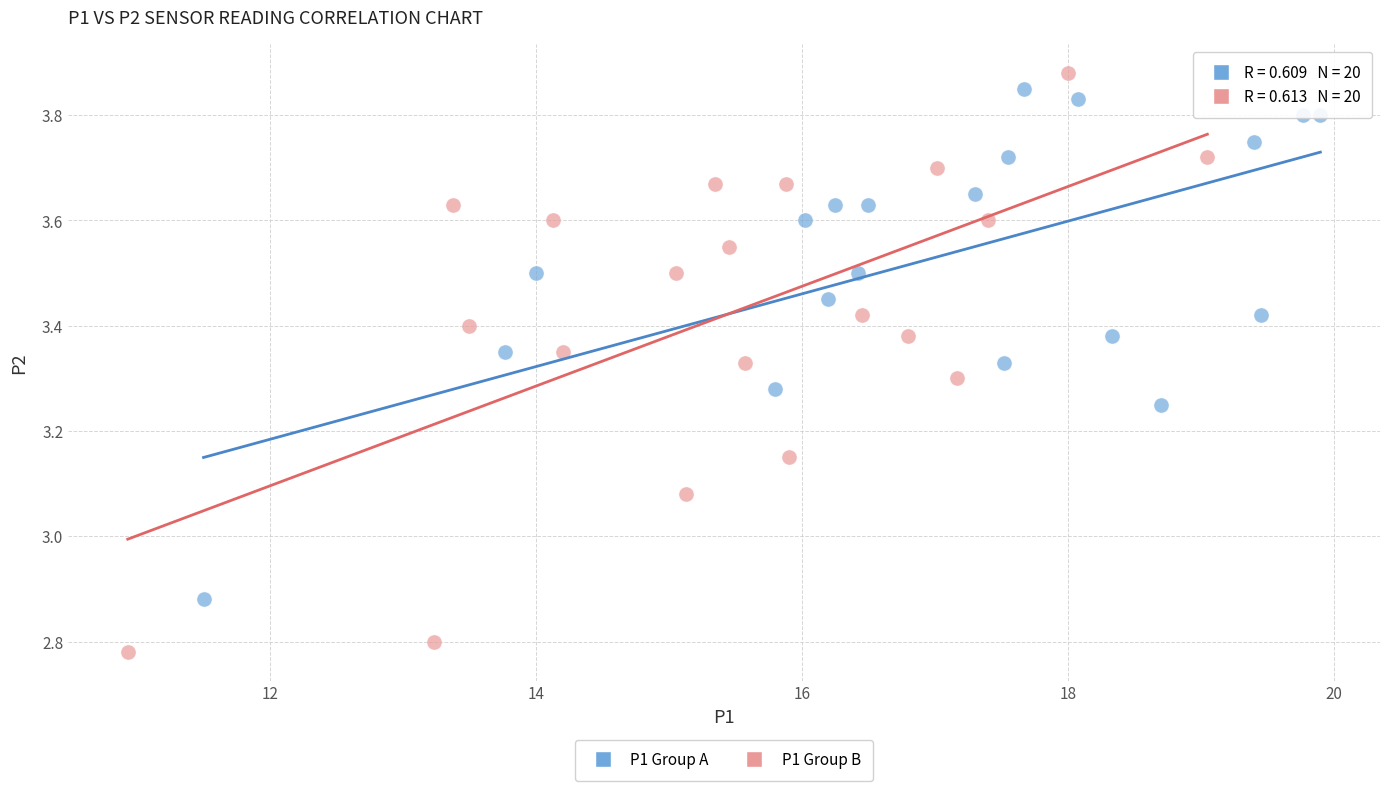

Which series has the widest spread of Y values?

P1 Group B